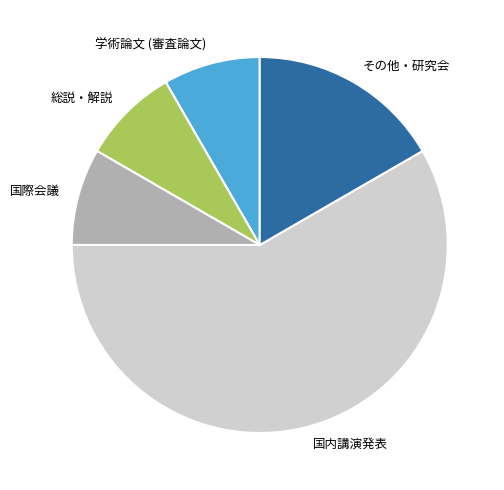

Which category has the biggest portion of the pie?

国内講演発表